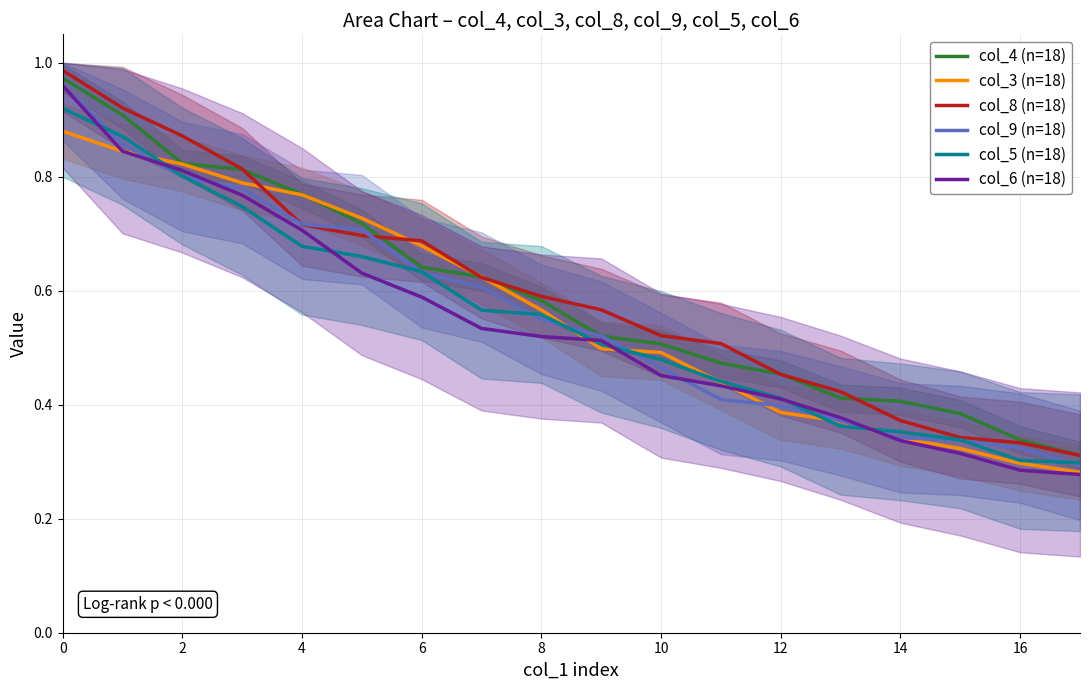

What is the difference between the maximum and second lowest values in the col_8 (n=18) series?

0.7